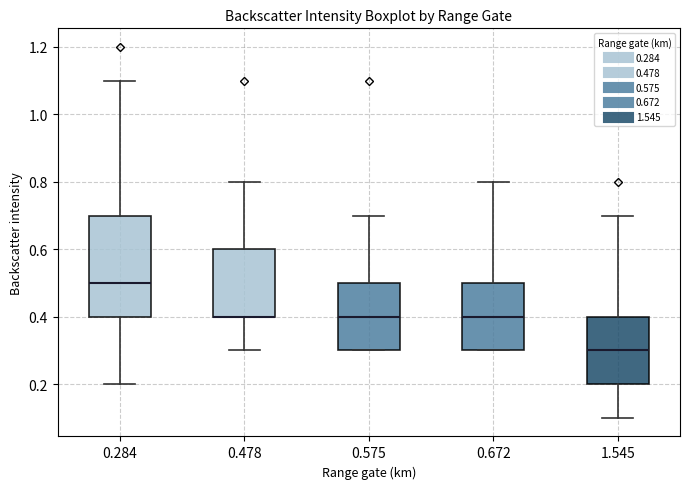

Reading left to right, transcribe this box plot: for each box, give where its median line is, the range the box spans, and where its two whiskers end, as read against the y-axis. The values are not printed on the chart, so give them approximately, as read against the axis.

0.284: median 0.5, box 0.4 to 0.7, whiskers 0.2 to 1.1
0.478: median 0.4 (drawn on the box's lower edge), box 0.4 to 0.6, whiskers 0.3 to 0.8
0.575: median 0.4, box 0.3 to 0.5, whiskers 0.3 to 0.7
0.672: median 0.4, box 0.3 to 0.5, whiskers 0.3 to 0.8
1.545: median 0.3, box 0.2 to 0.4, whiskers 0.1 to 0.7